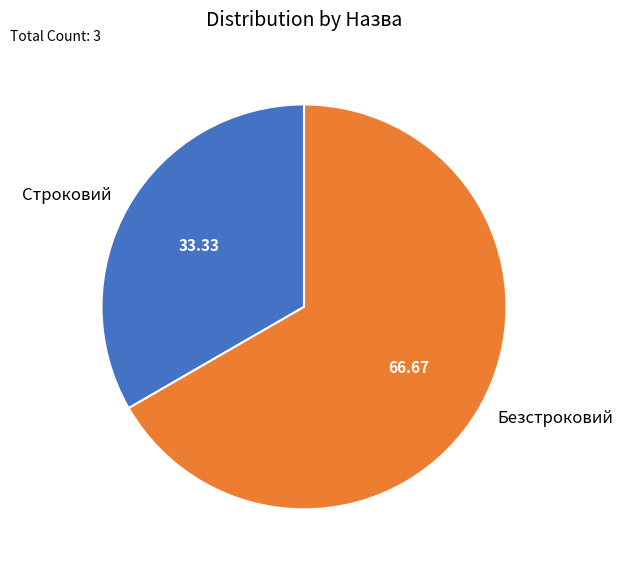

Combined, do Строковий and Безстроковий account for over 50%?

Yes